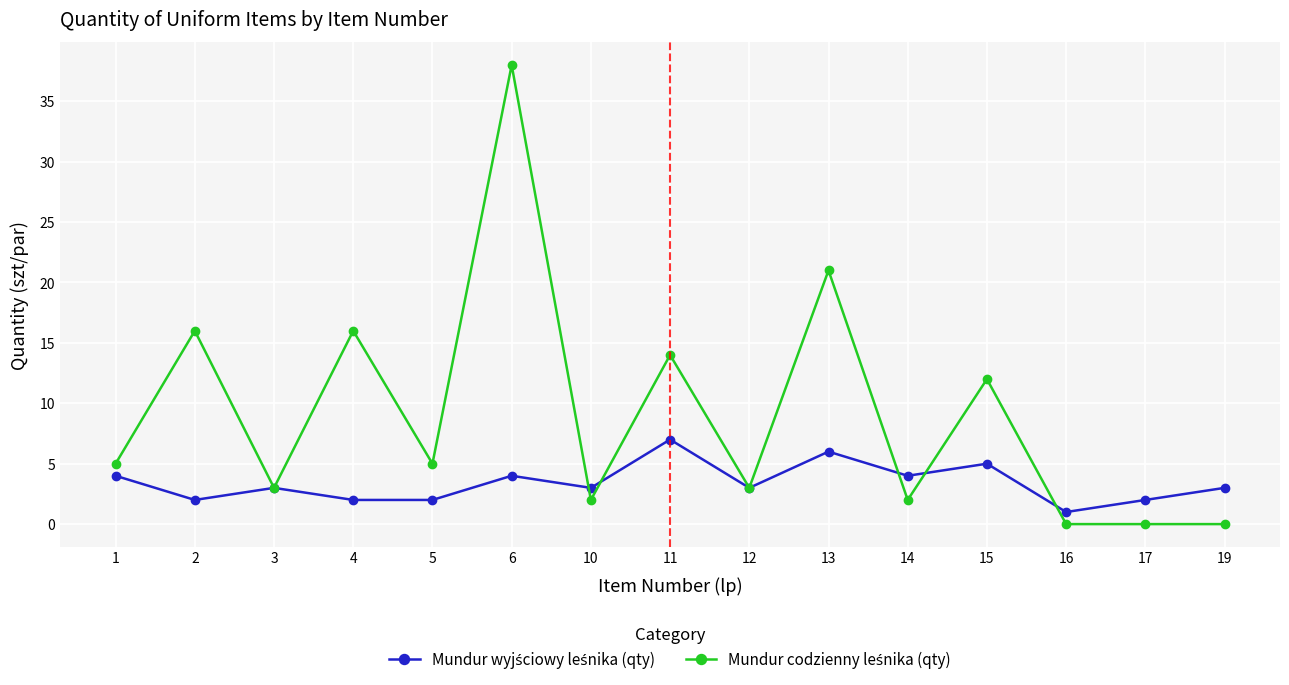

What is the greatest value displayed?

38